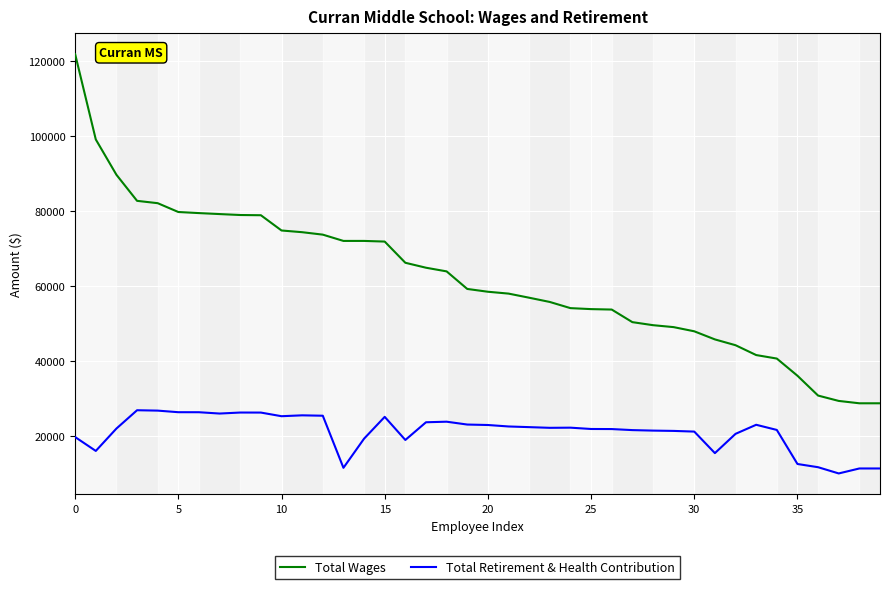

How many values in the Total Retirement & Health Contribution series are below 22258?

20